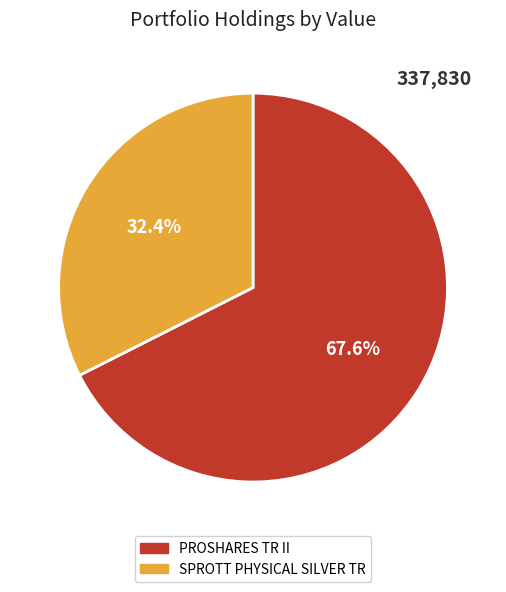

Which has a higher value, PROSHARES TR II or SPROTT PHYSICAL SILVER TR?

PROSHARES TR II